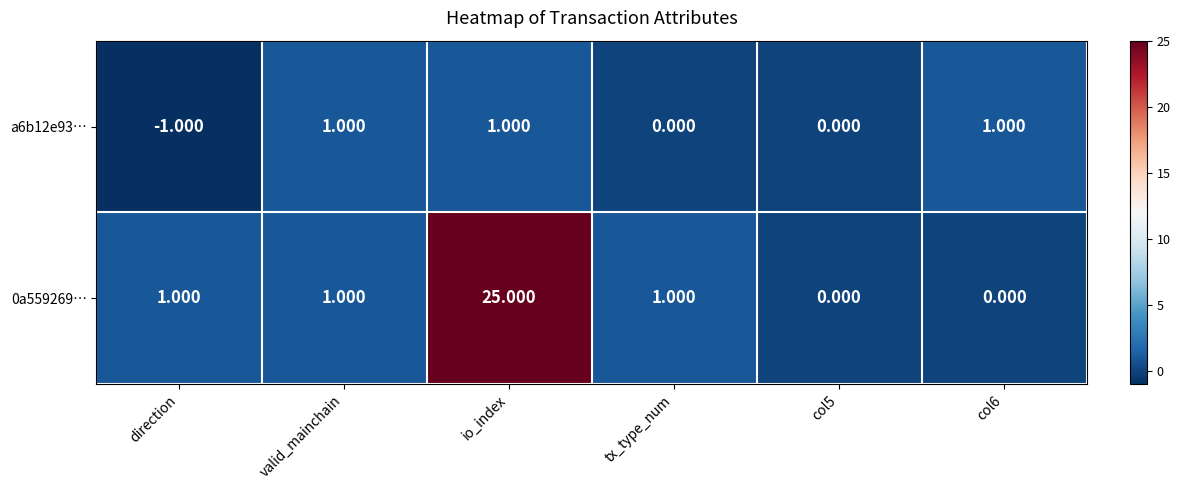

At how many categories does at least one series exceed 14?

1